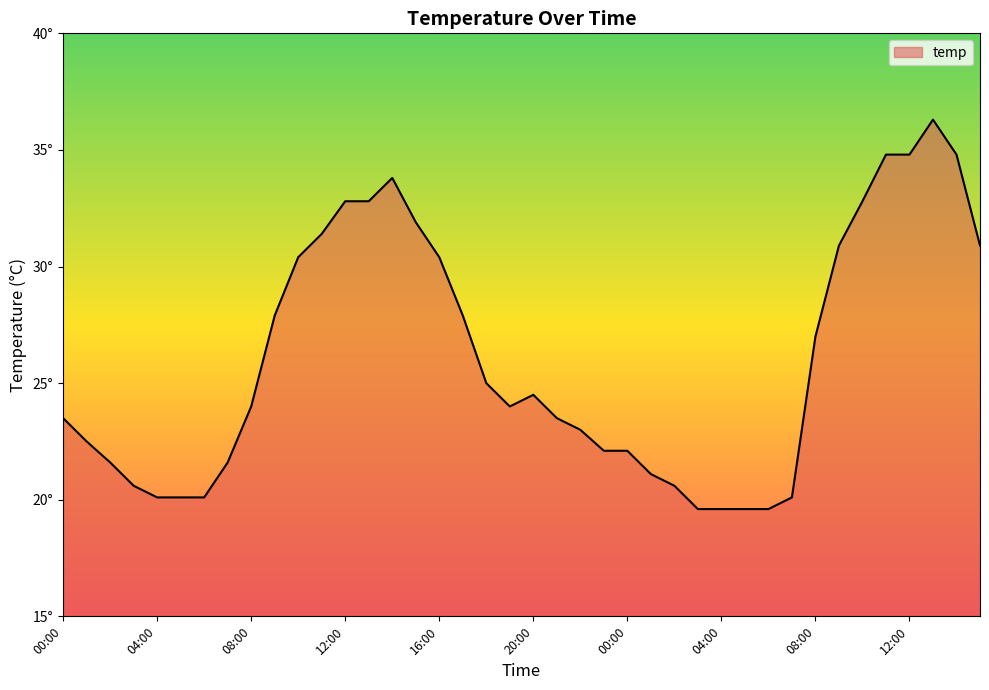

How many points are lower than both their immediate neighbors (excluding endpoints)?

1